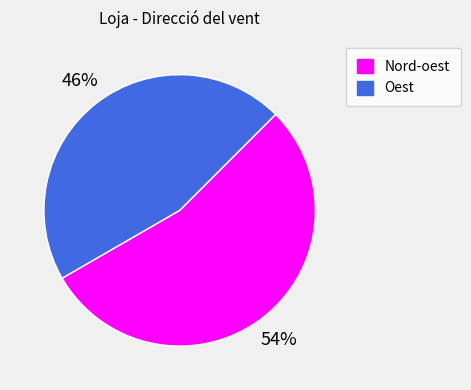

Between Oest and Nord-oest, which is larger?

Nord-oest